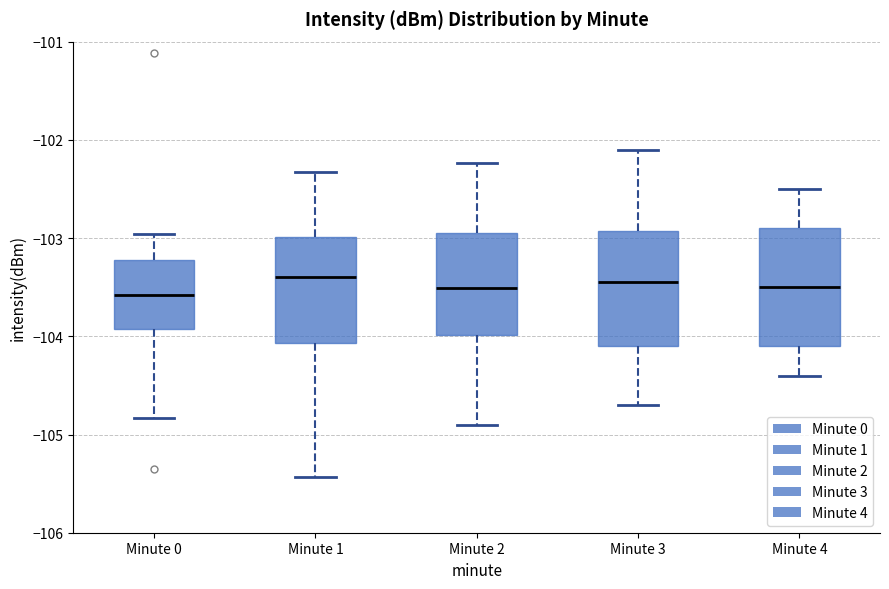

Where does the upper whisker of the box for Minute 2 end on the y-axis? The values are not printed on the chart, so give them approximately, as read against the axis.

-102.2